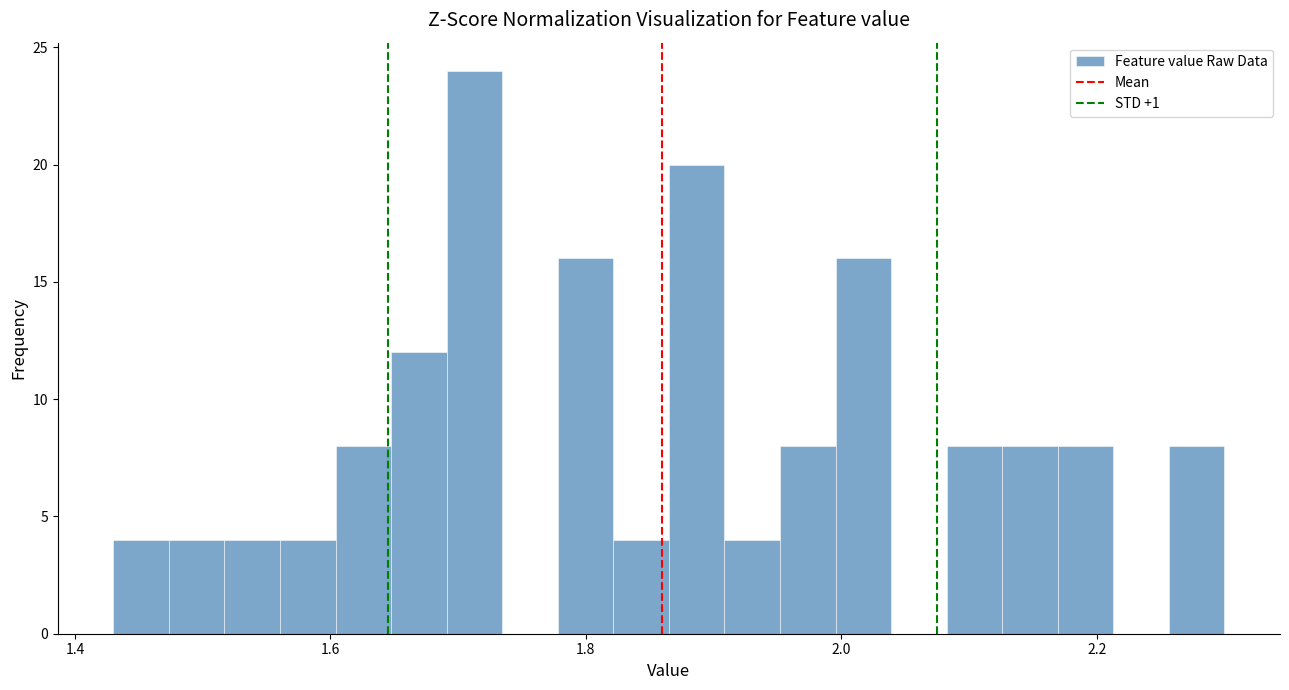

Around what value on the x-axis is the tallest bar? Give the approximate position of its centre, as read against the axis.

1.72